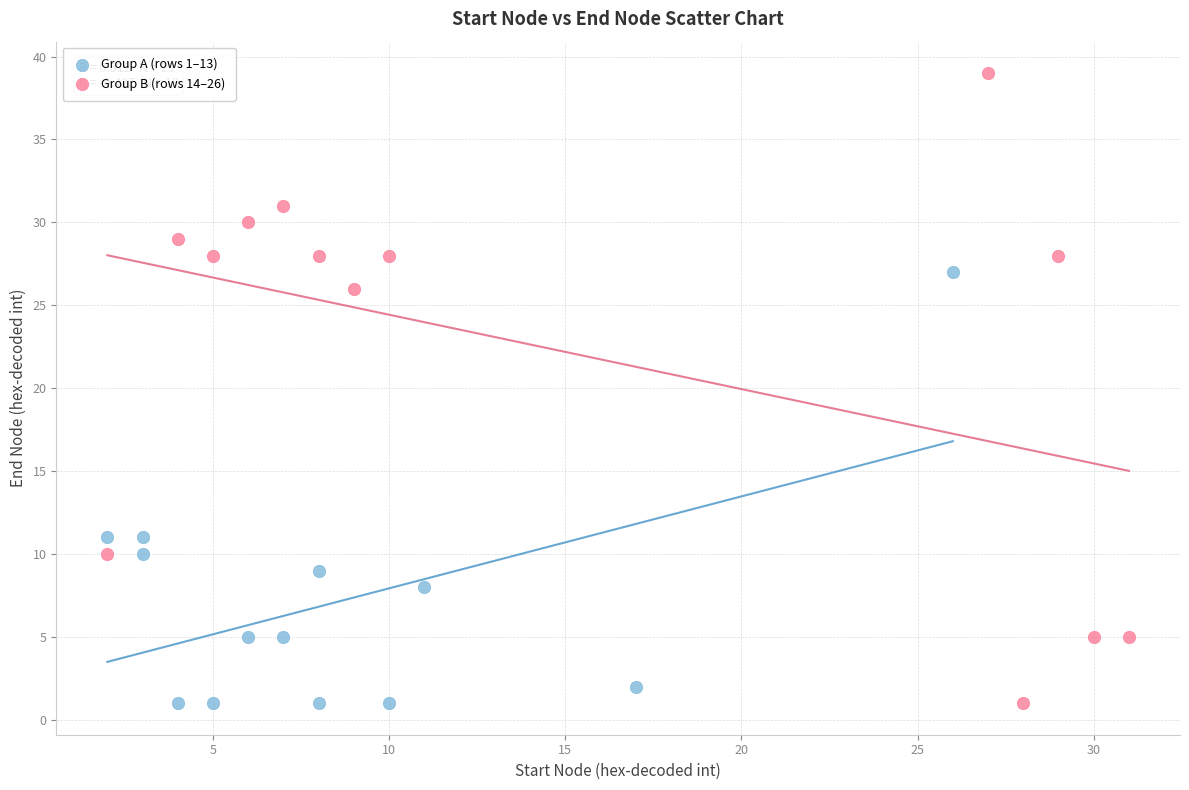

Which series reaches the maximum Y coordinate?

Group B (rows 14–26)